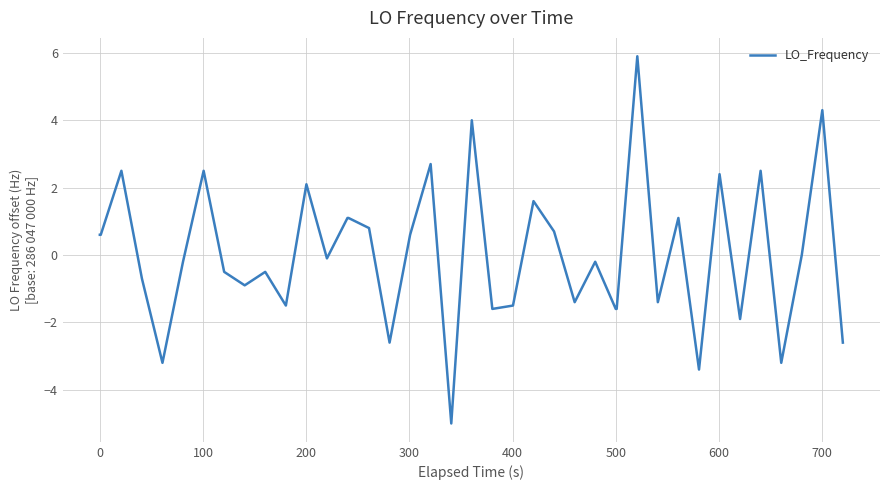

Reading right to left, extract all data points from this chart.

-2.6	4.3	0.0	-3.2	2.5	-1.9	2.4	-3.4	1.1	-1.4	5.9	-1.6	-1.6	-0.2	-1.4	0.7	1.6	-1.5	-1.6	4.0	-5.0	2.7	0.6	-2.6	0.8	1.1	1.1	-0.1	2.1	-1.5	-0.5	-0.9	-0.5	2.5	-0.2	-3.2	-0.7	2.5	0.6	0.6